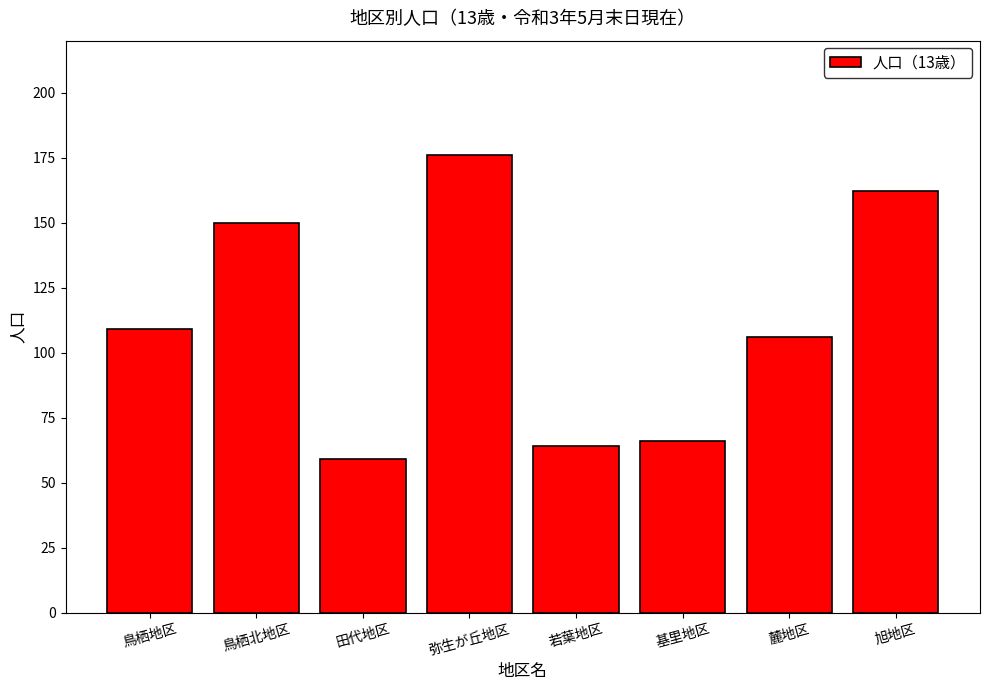

The chart shows a value of 106 at 若葉地区. True or false?

False